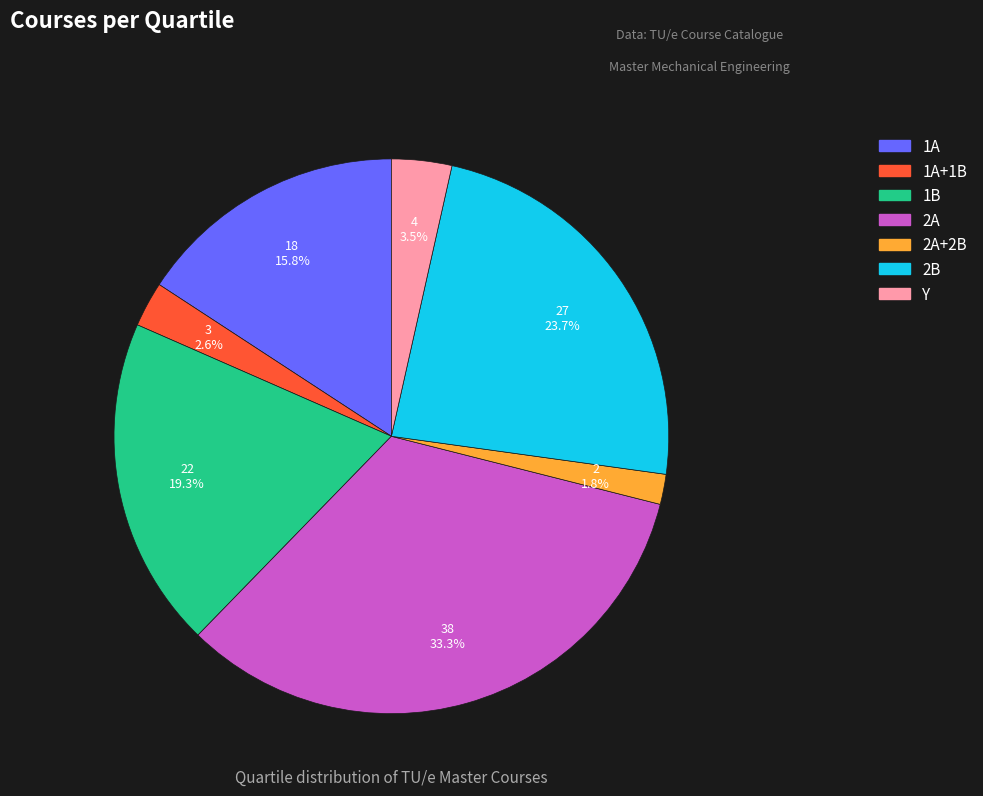

To the nearest percent, what portion does 2B represent?

24%